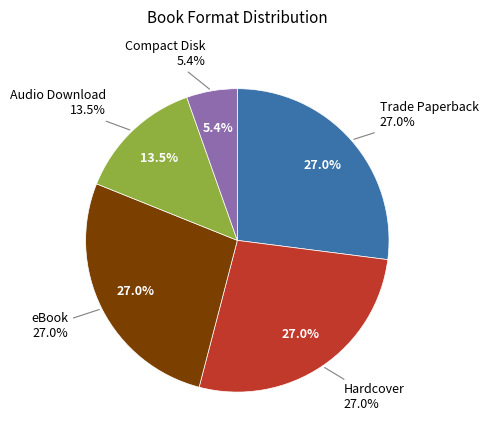

To the nearest percent, what is the difference between the largest and smallest slice percentages?

22%